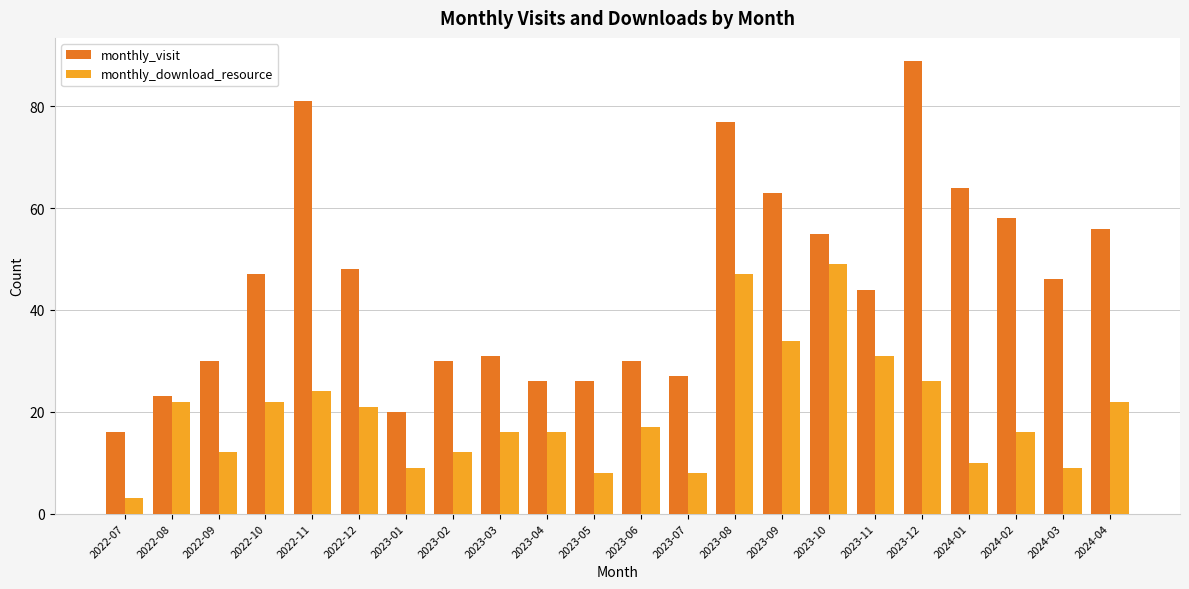

What is the difference between the monthly_visit values at 2023-01 and 2022-11?

61